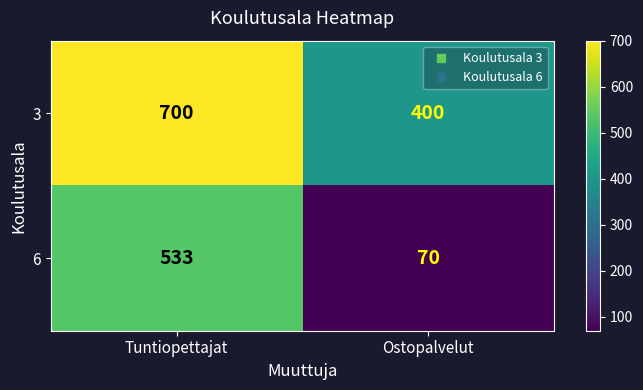

Reading right to left, extract all data points from this chart.

3: 400	700
6: 70	533